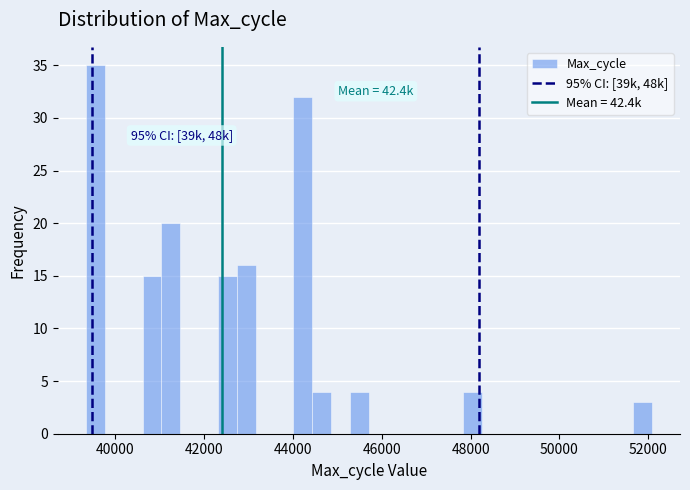

Read against the x-axis, roughly where is the centre of the tallest bar?

39600